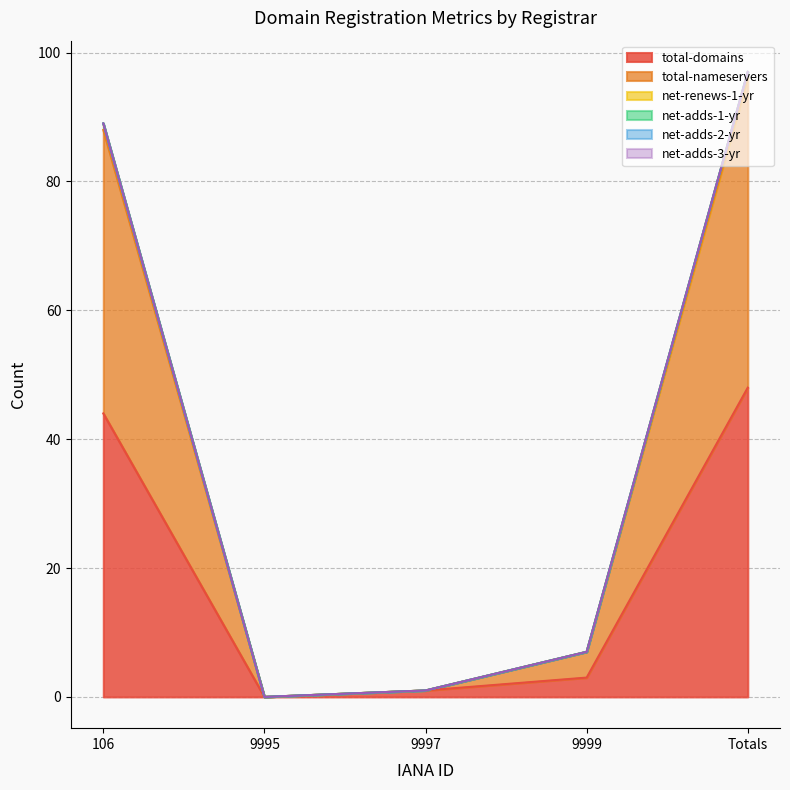

What is the label of the 5th point from the left?

Totals